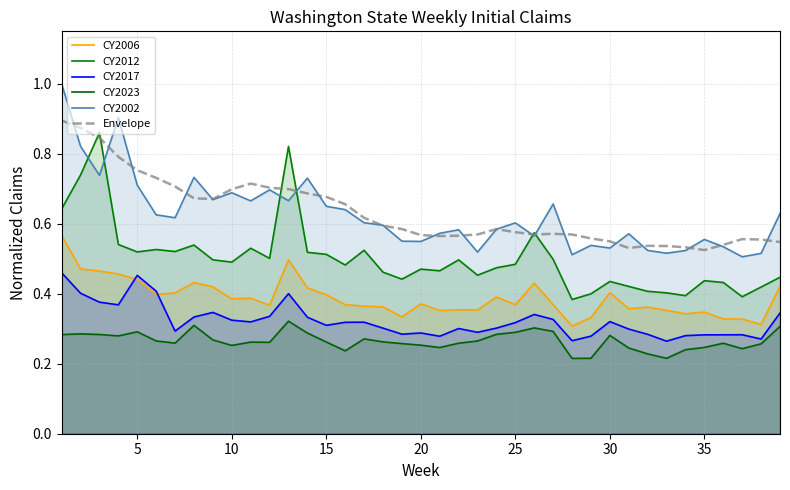

How many lines are shown in the chart?

6